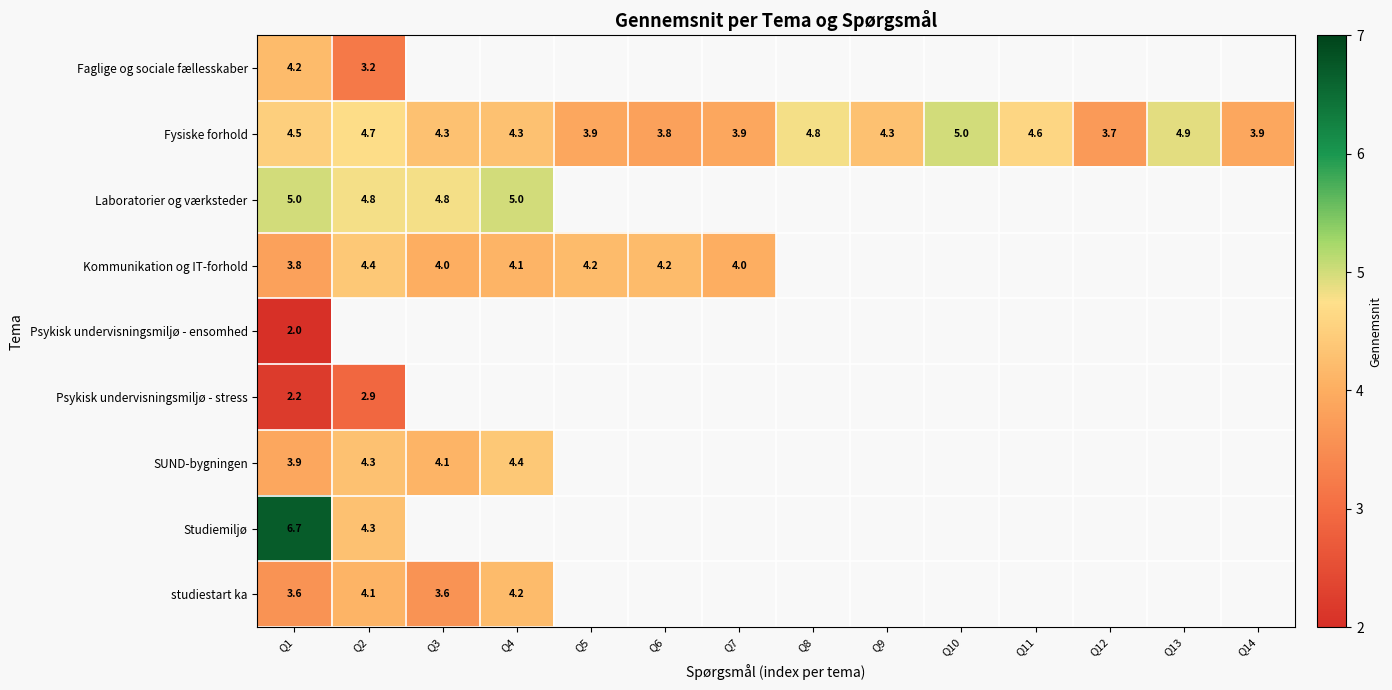

Count the number of data series in this chart.

9